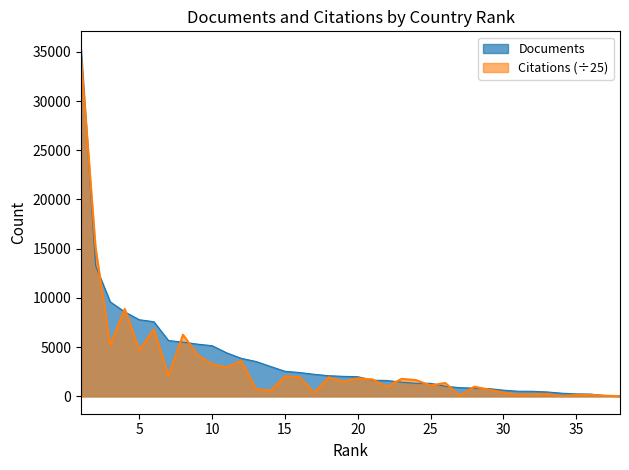

Does the chart display data point markers on the line(s)?

No